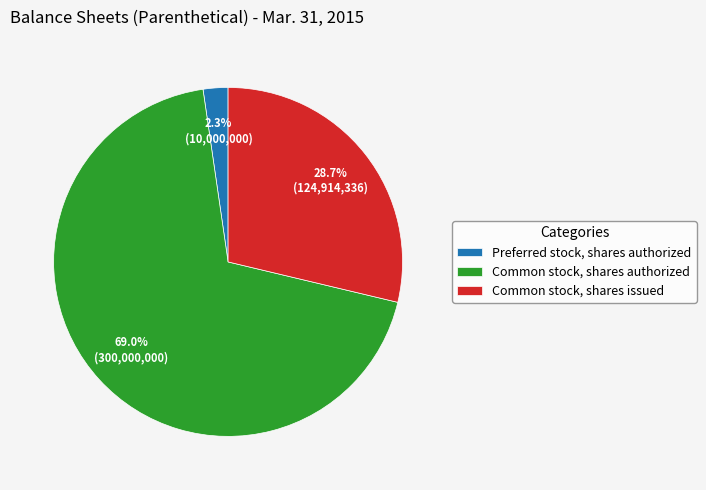

To the nearest percent, what is the average slice percentage?

33%